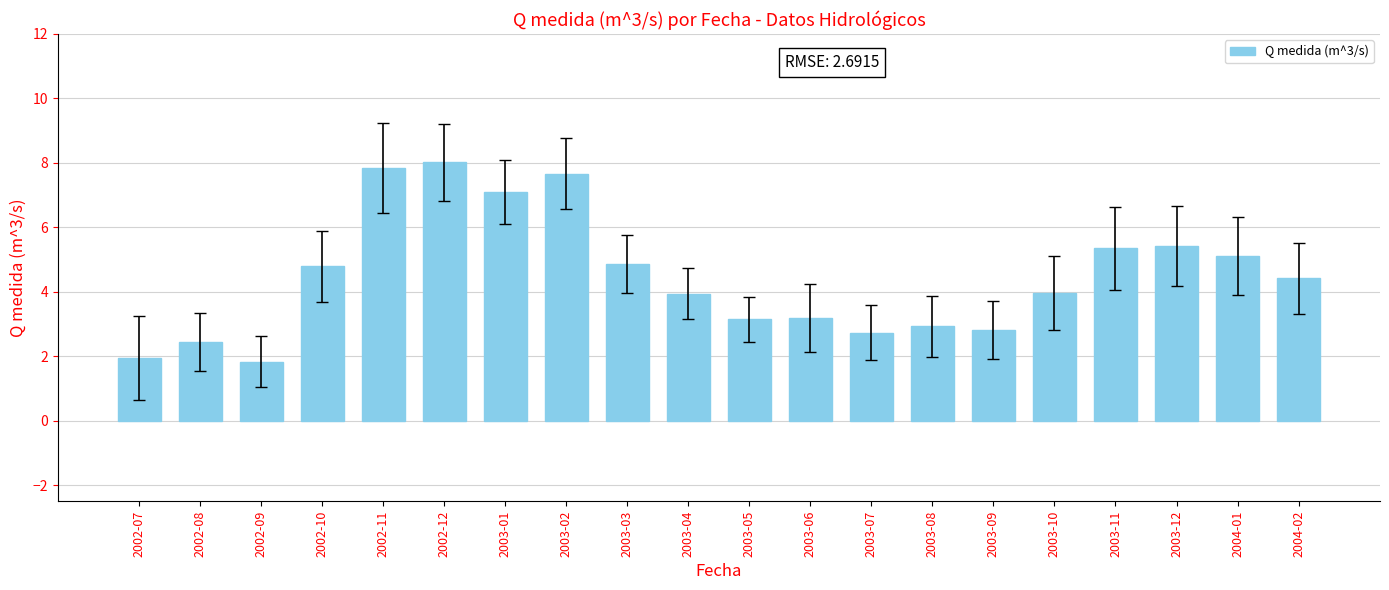

What is the change in value from 2002-10 to 2003-10?

-0.8